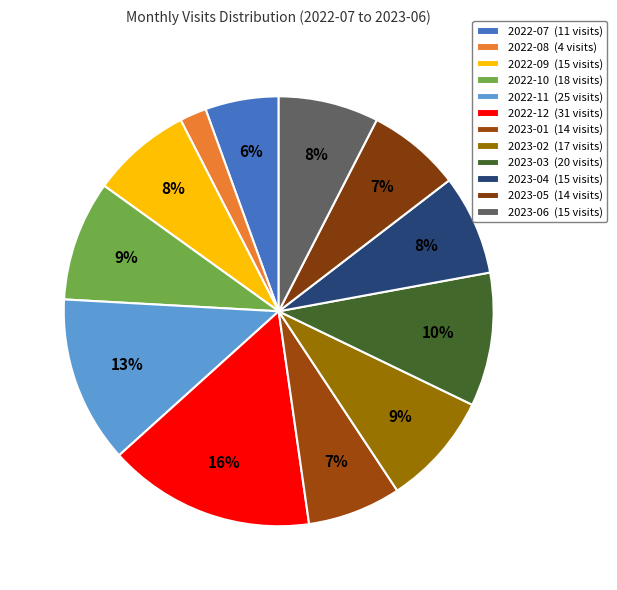

How many slices are in this pie chart?

12